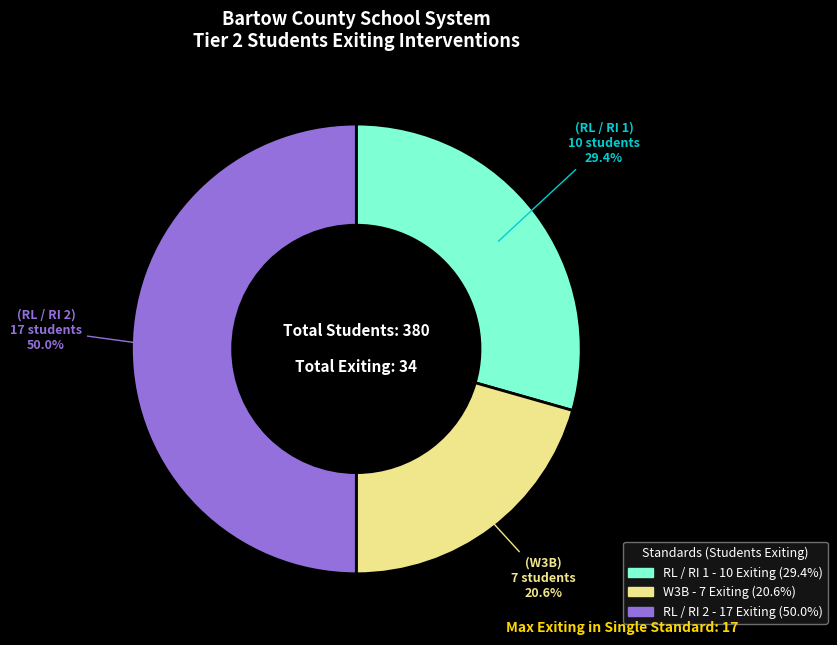

Which slice is the smallest?

W3B